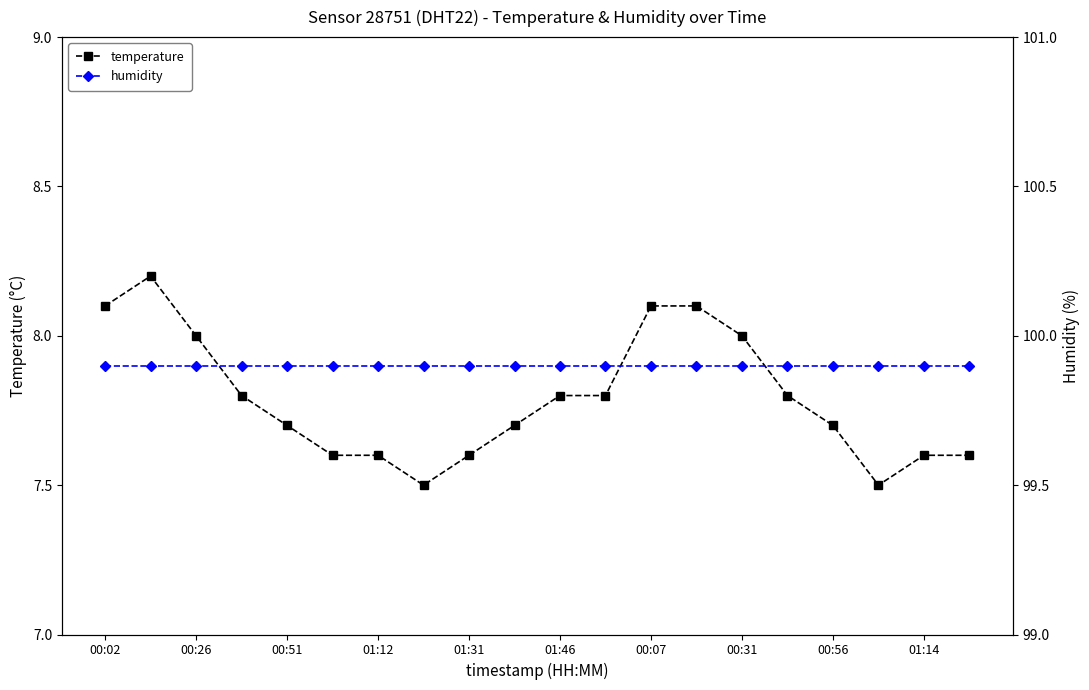

What is the sum of the temperature values at 00:02 and 01:31?

15.7